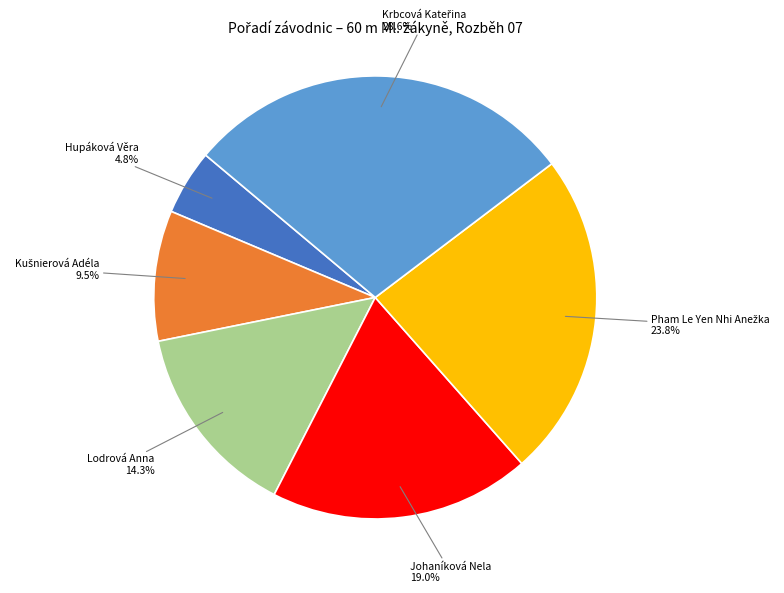

Is it true that Lodrová Anna is 27% of the pie?

False